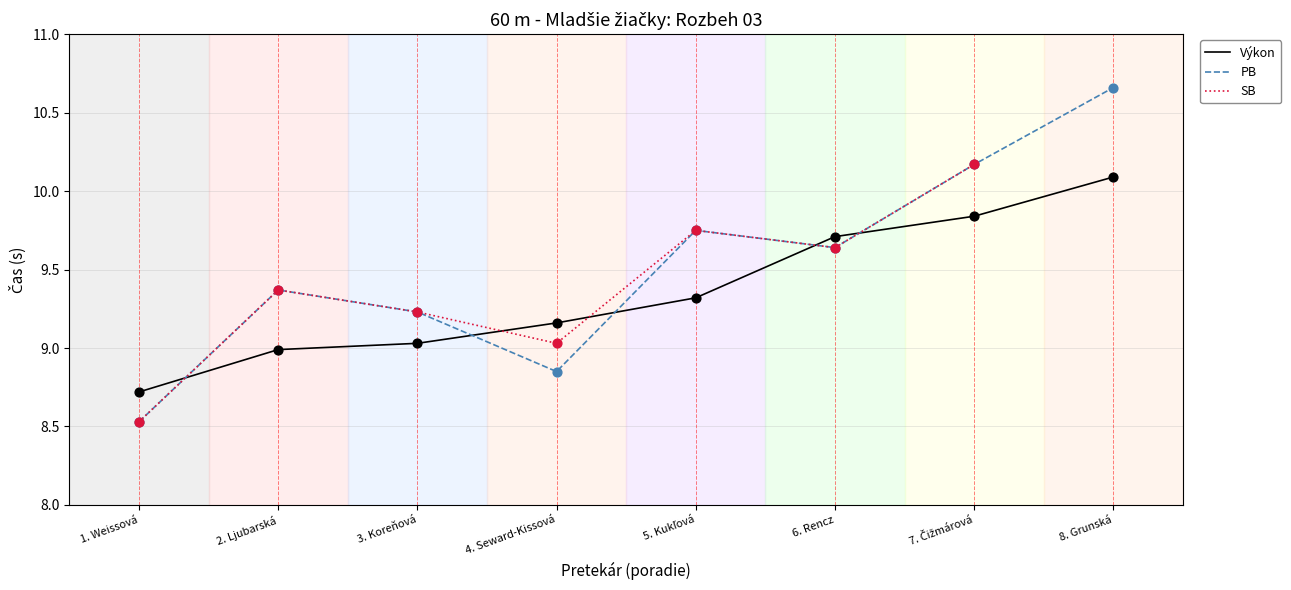

At how many categories does at least one series exceed 9?

7